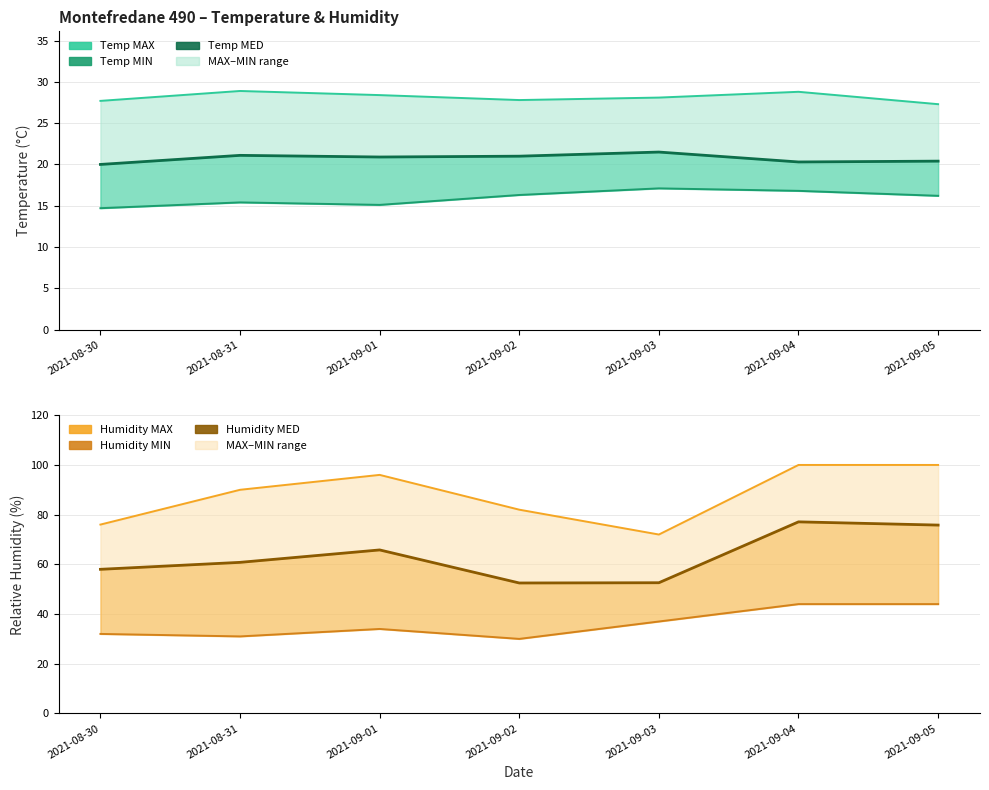

At which category is the sum across all series the highest?

2021-09-04